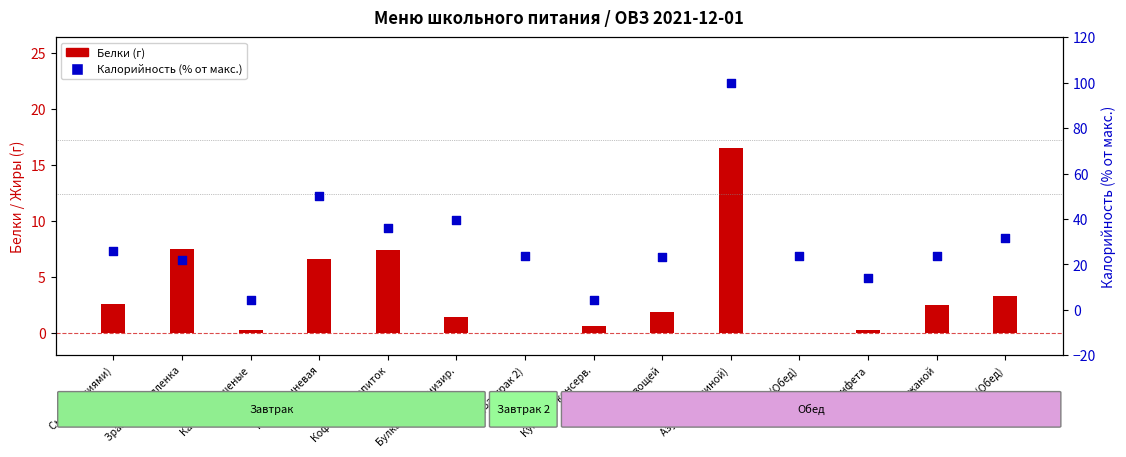

At how many categories does at least one series exceed 18?

11